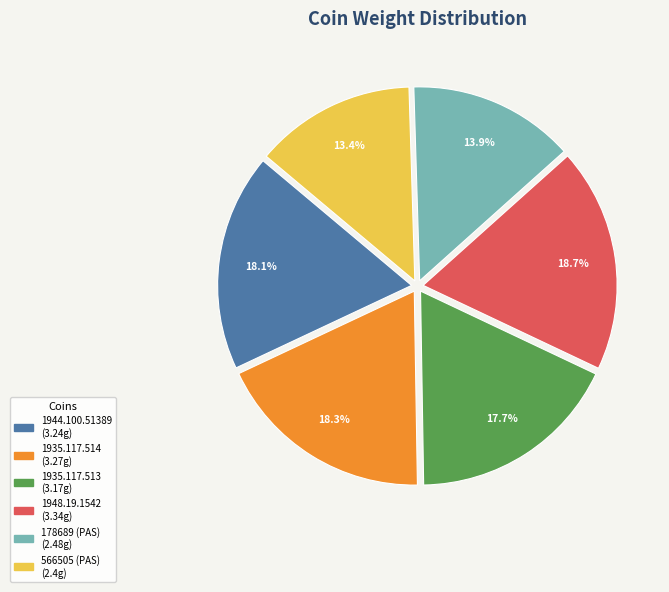

Is the sum of 178689 (PAS) and 1944.100.51389 greater than half?

No